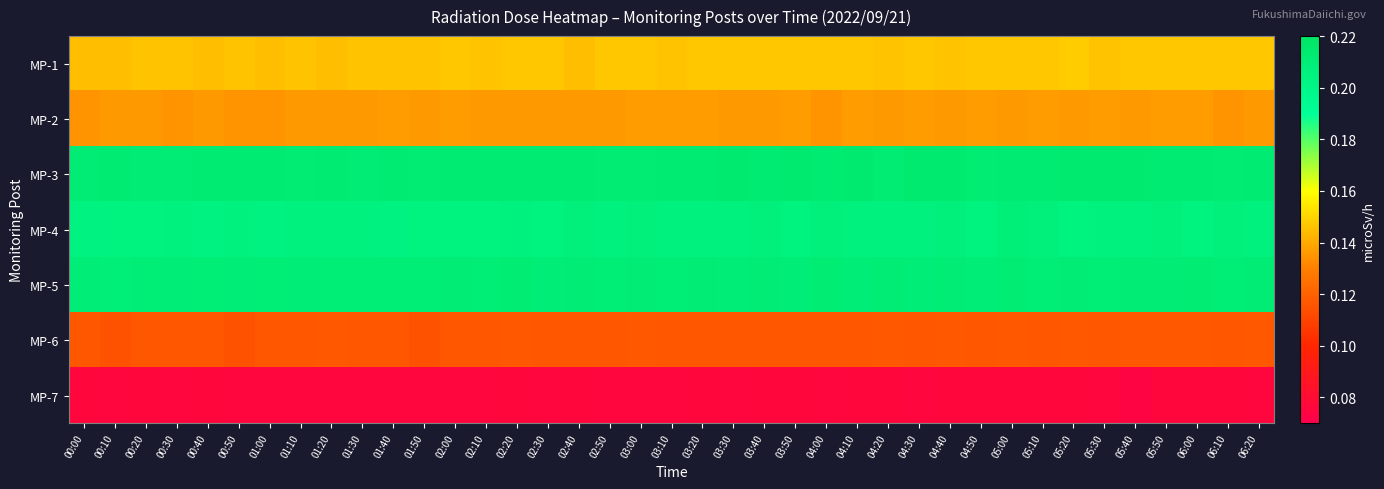

Rank the series at 04:50 from highest to lowest value.

MP-3, MP-5, MP-4, MP-1, MP-2, MP-6, MP-7